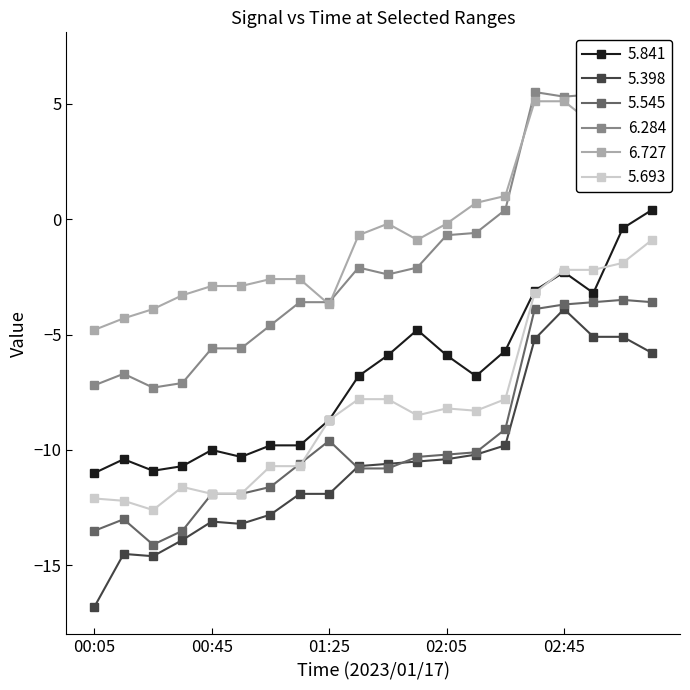

How many data points in 5.841 are less than -6?

11